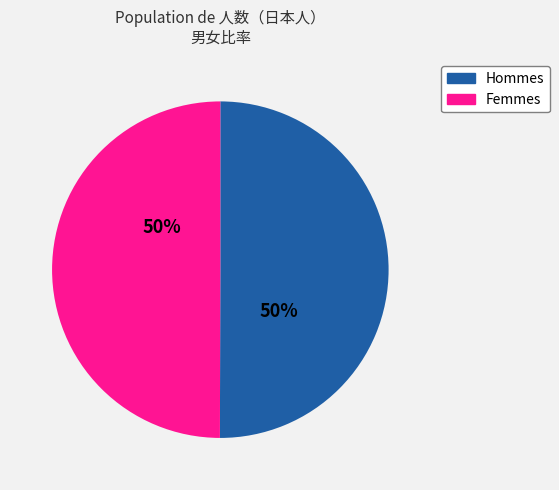

To the nearest percent, what is the average slice percentage?

50%